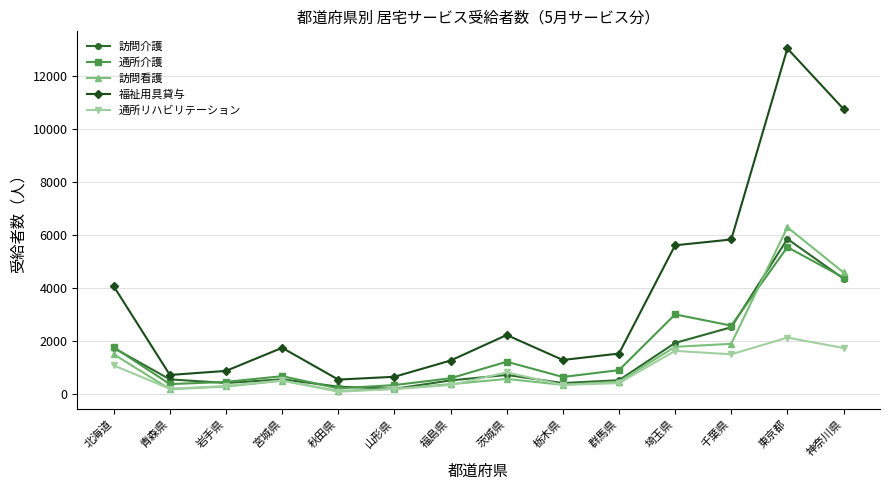

True or false: 通所介護 has more than 1 points higher than both neighbors.

True